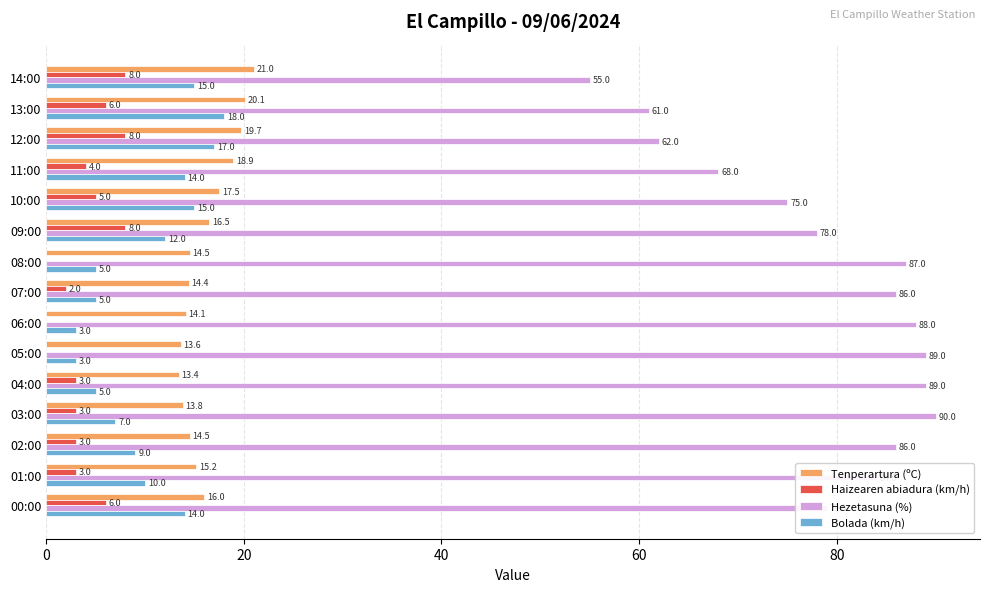

At which label is Haizearen abiadura (km/h) closest to 4?

11:00